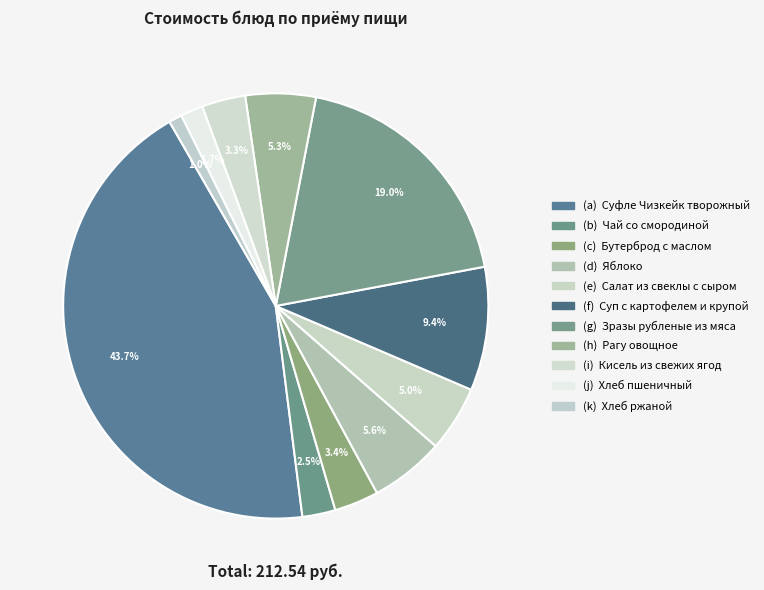

Which category has the smallest portion of the pie?

Хлеб ржаной